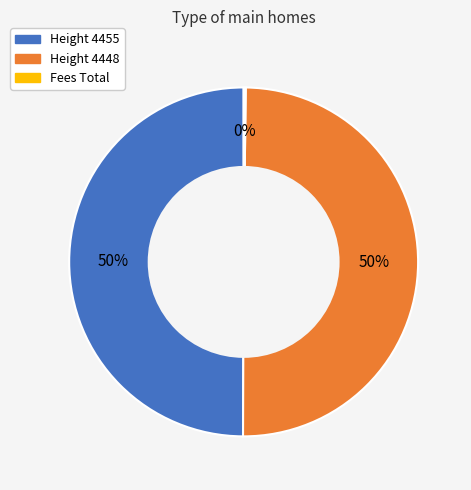

The Height 4448 slice represents 59% of the pie. True or false?

False